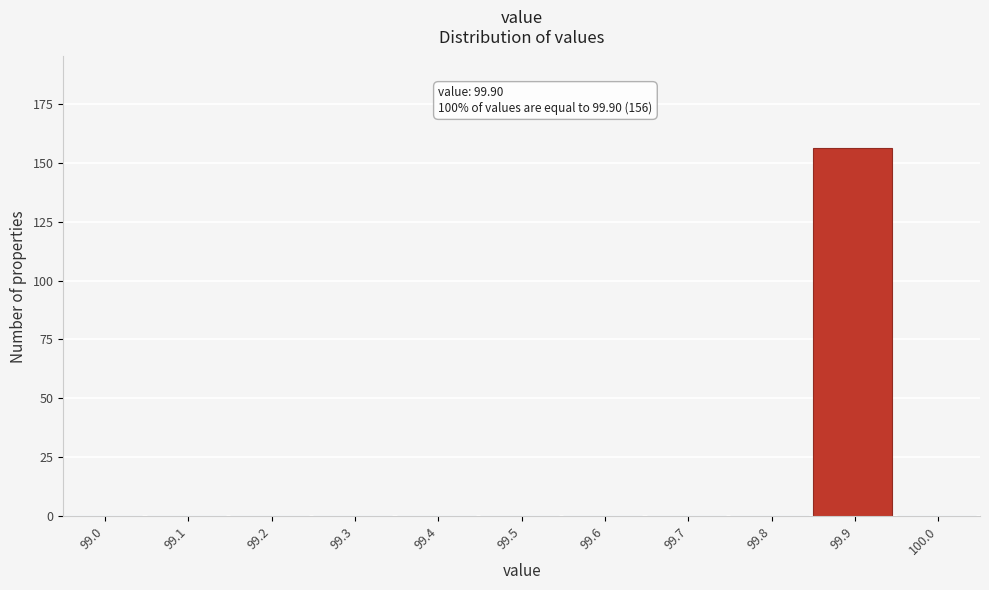

Reading left to right, transcribe all the data shown in this chart.

99.0=0	99.1=0	99.2=0	99.3=0	99.4=0	99.5=0	99.6=0	99.7=0	99.8=0	99.9=156	100.0=0